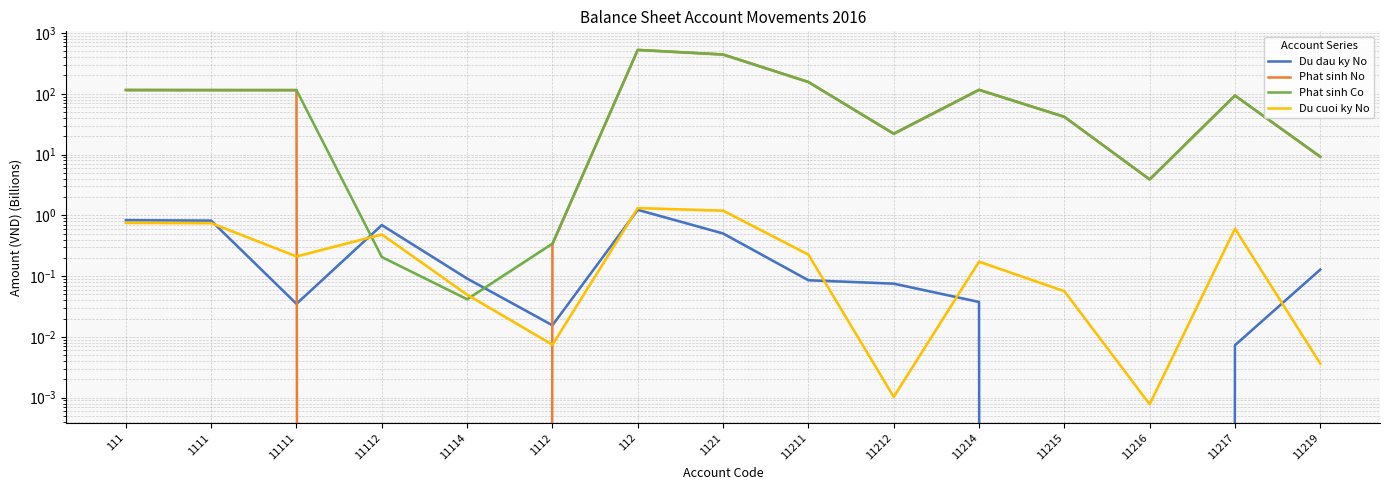

At which category does Du dau ky No reach its first local peak?

11112